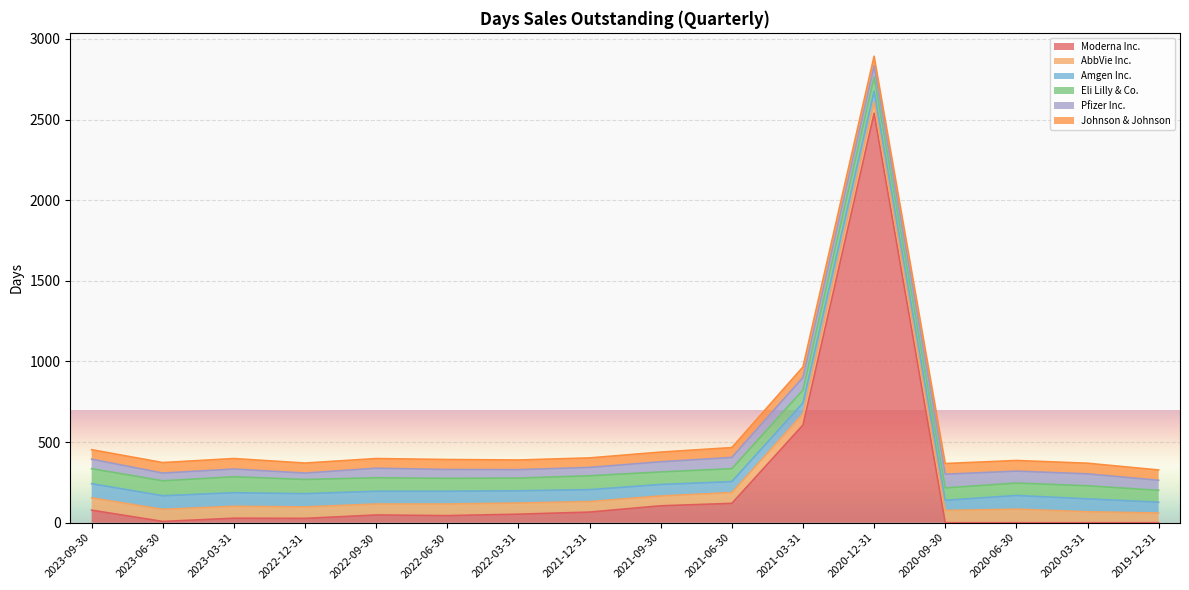

Reading right to left, transcribe all the data shown in this chart.

Moderna Inc.: 0	0	0	0	2539	606	120	105	66	53	44	48	27	28	8	78
AbbVie Inc.: 60	68	84	76	70	70	67	61	65	69	72	68	71	74	75	76
Amgen Inc.: 67	80	85	63	68	67	68	71	74	76	79	79	82	84	84	88
Eli Lilly & Co.: 74	81	77	77	87	80	80	78	86	79	80	84	88	99	93	93
Pfizer Inc.: 62	74	74	85	69	78	70	63	52	52	55	59	40	48	48	59
Johnson & Johnson: 64	66	66	66	60	65	61	60	59	60	62	60	62	65	65	59